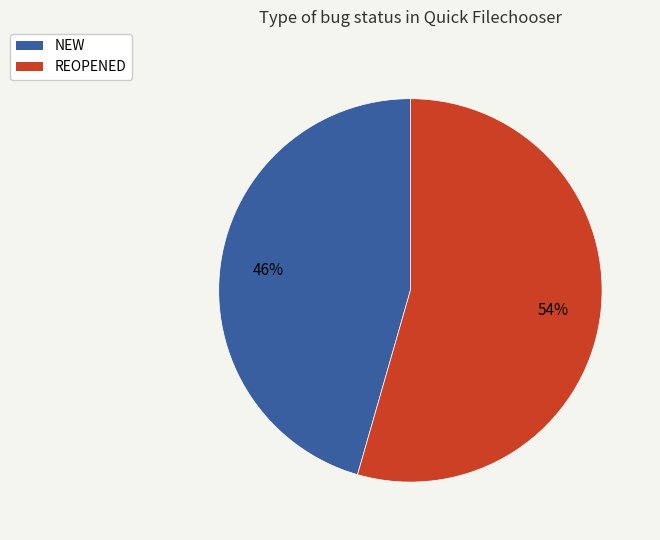

Does REOPENED account for over 50% of the chart?

Yes